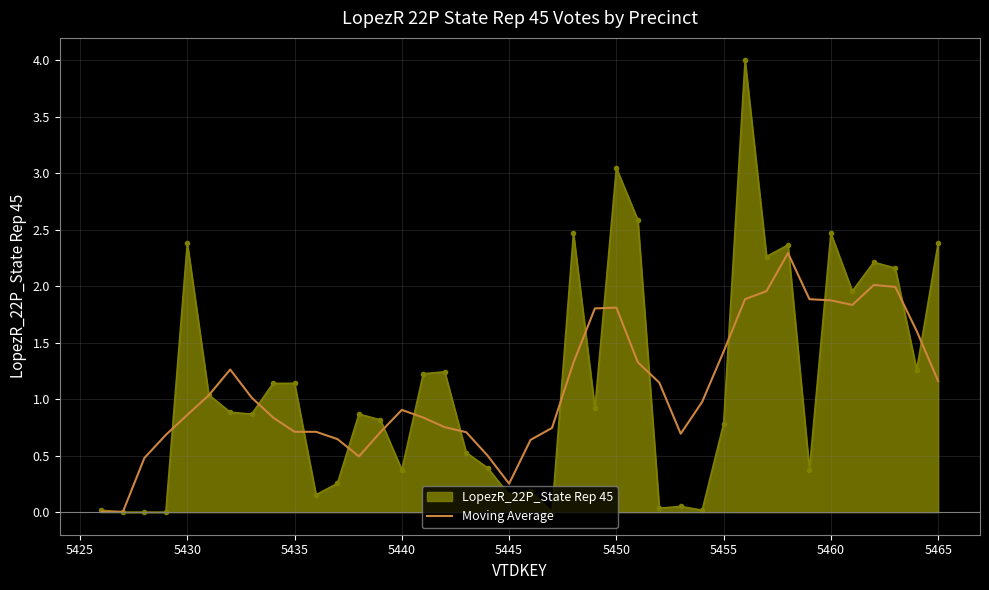

What is the greatest value displayed?

4.0